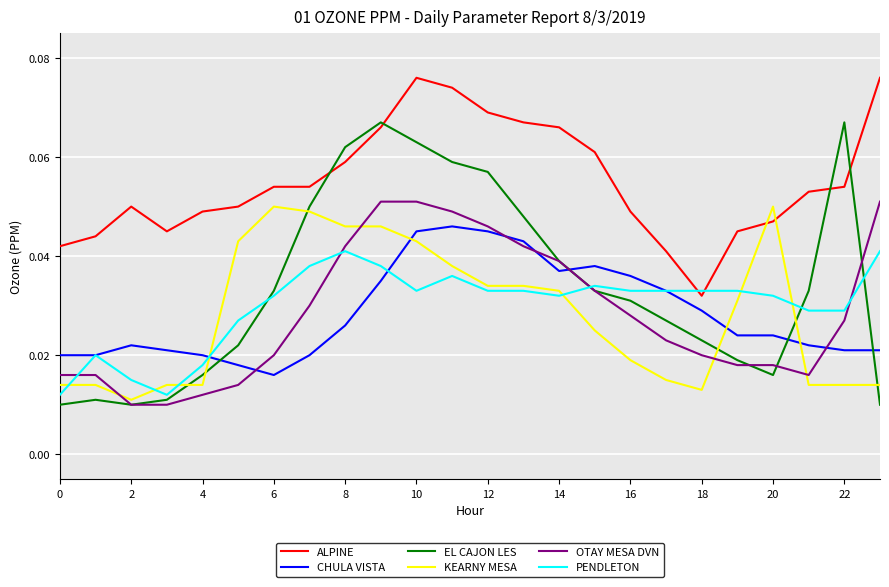

Which series has the largest range (max minus min)?

EL CAJON LES